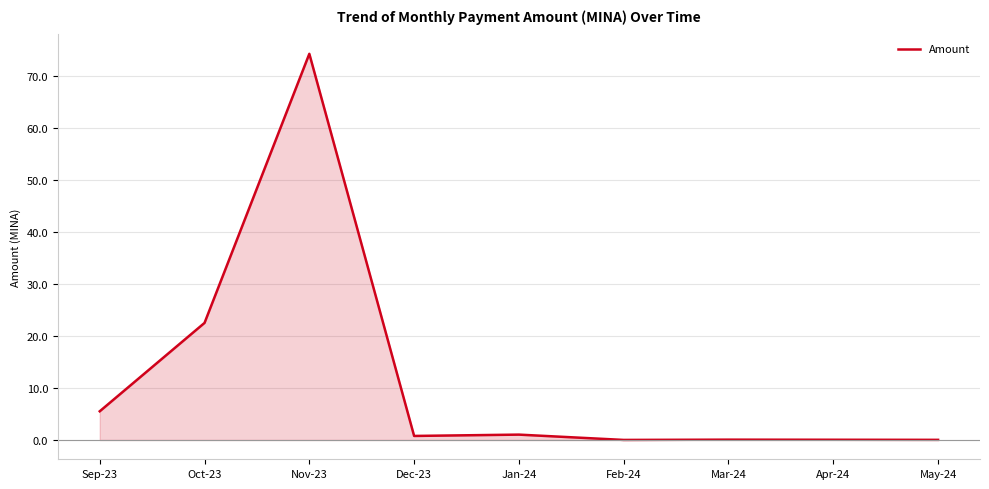

What is the difference between the maximum and minimum values?

74.3